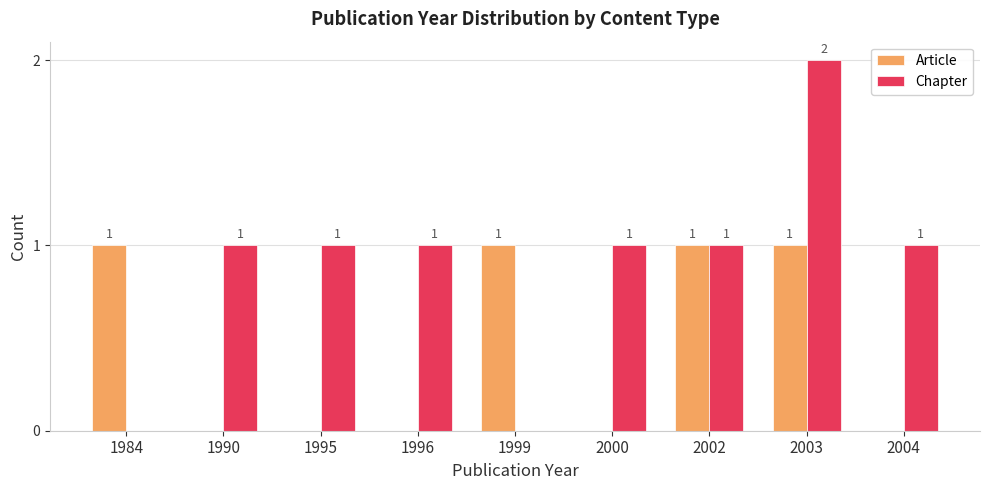

How many categories are shown in the chart?

9